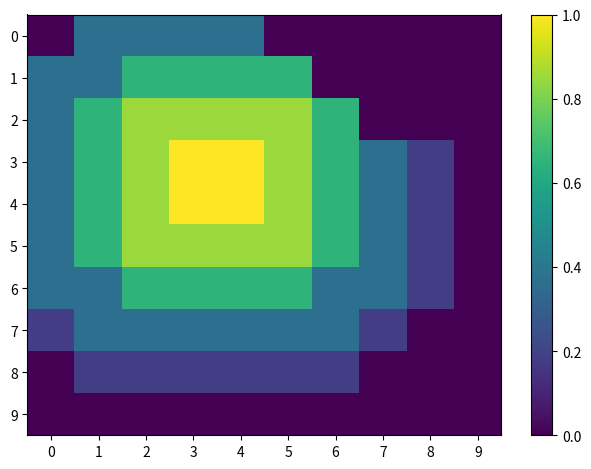

Reading left to right, list all the values displayed in this chart.

0: 0=0.0	1=0.4	2=0.4	3=0.4	4=0.4	5=0.0	6=0.0	7=0.0	8=0.0	9=0.0
1: 0=0.4	1=0.4	2=0.7	3=0.7	4=0.7	5=0.7	6=0.0	7=0.0	8=0.0	9=0.0
2: 0=0.4	1=0.7	2=0.8	3=0.8	4=0.8	5=0.8	6=0.7	7=0.0	8=0.0	9=0.0
3: 0=0.4	1=0.7	2=0.8	3=1.0	4=1.0	5=0.8	6=0.7	7=0.4	8=0.2	9=0.0
4: 0=0.4	1=0.7	2=0.8	3=1.0	4=1.0	5=0.8	6=0.7	7=0.4	8=0.2	9=0.0
5: 0=0.4	1=0.7	2=0.8	3=0.8	4=0.8	5=0.8	6=0.7	7=0.4	8=0.2	9=0.0
6: 0=0.4	1=0.4	2=0.7	3=0.7	4=0.7	5=0.7	6=0.4	7=0.4	8=0.2	9=0.0
7: 0=0.2	1=0.4	2=0.4	3=0.4	4=0.4	5=0.4	6=0.4	7=0.2	8=0.0	9=0.0
8: 0=0.0	1=0.2	2=0.2	3=0.2	4=0.2	5=0.2	6=0.2	7=0.0	8=0.0	9=0.0
9: 0=0.0	1=0.0	2=0.0	3=0.0	4=0.0	5=0.0	6=0.0	7=0.0	8=0.0	9=0.0